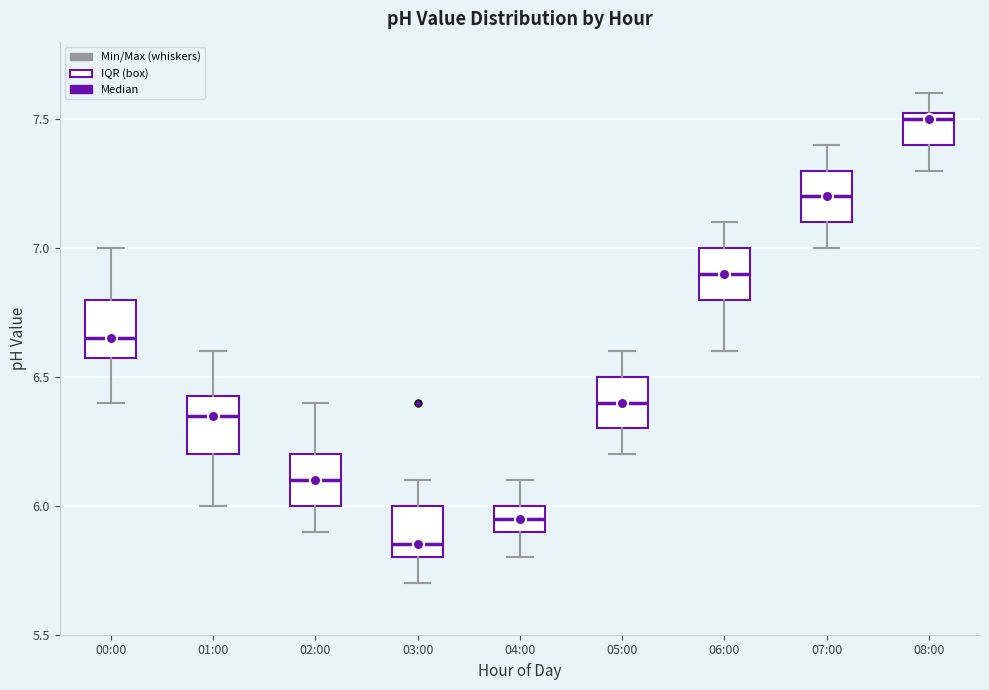

Reading left to right, read every box against the y-axis: the position of its median line, the range the box covers, and the ends of its whiskers. The values are not printed on the chart, so give them approximately, as read against the axis.

00:00: median 6.65, box 6.60 to 6.80, whiskers 6.40 to 7.00
01:00: median 6.35, box 6.20 to 6.45, whiskers 6.00 to 6.60
02:00: median 6.10, box 6.00 to 6.20, whiskers 5.90 to 6.40
03:00: median 5.85, box 5.80 to 6.00, whiskers 5.70 to 6.10
04:00: median 5.95, box 5.90 to 6.00, whiskers 5.80 to 6.10
05:00: median 6.40, box 6.30 to 6.50, whiskers 6.20 to 6.60
06:00: median 6.90, box 6.80 to 7.00, whiskers 6.60 to 7.10
07:00: median 7.20, box 7.10 to 7.30, whiskers 7.00 to 7.40
08:00: median 7.50, box 7.40 to 7.55, whiskers 7.30 to 7.60